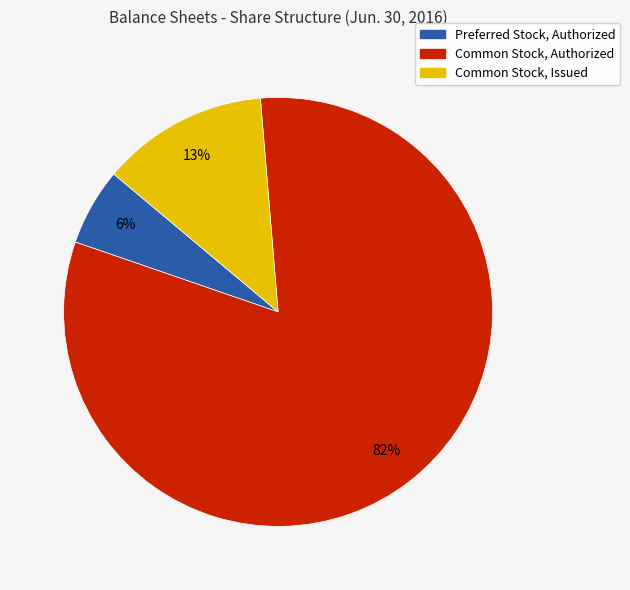

Is the sum of Common Stock, Authorized and Common Stock, Issued greater than half?

Yes